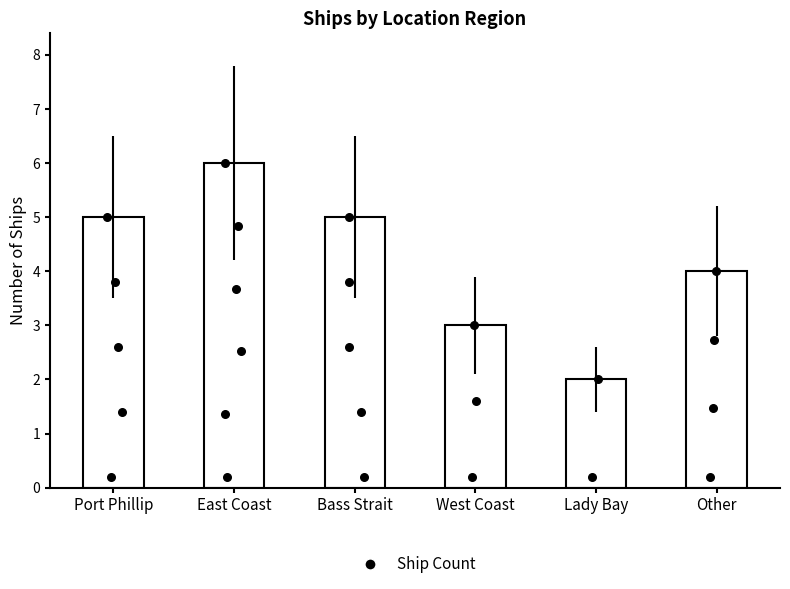

Approximately how many times larger is the value at East Coast compared to Bass Strait?

1.2